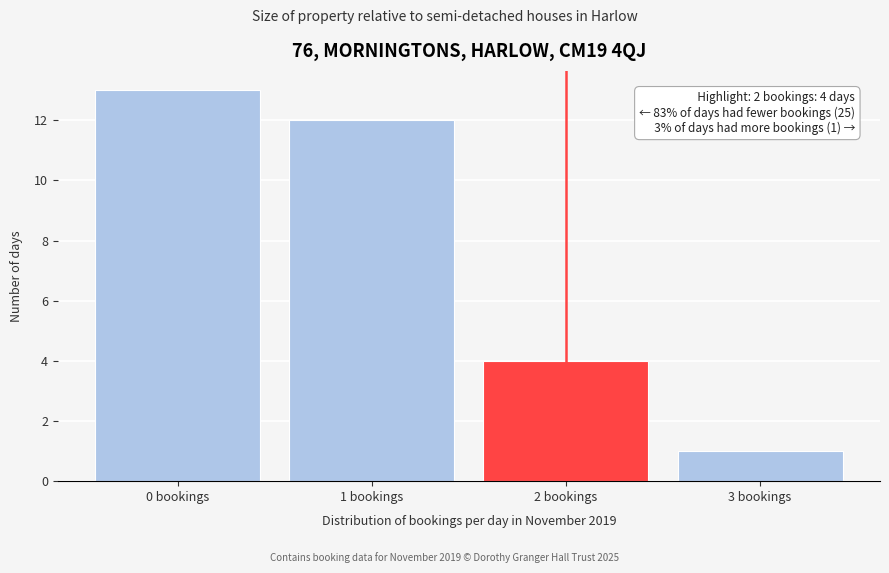

Reading left to right, list all the values displayed in this chart.

0 bookings=13	1 bookings=12	2 bookings=4	3 bookings=1